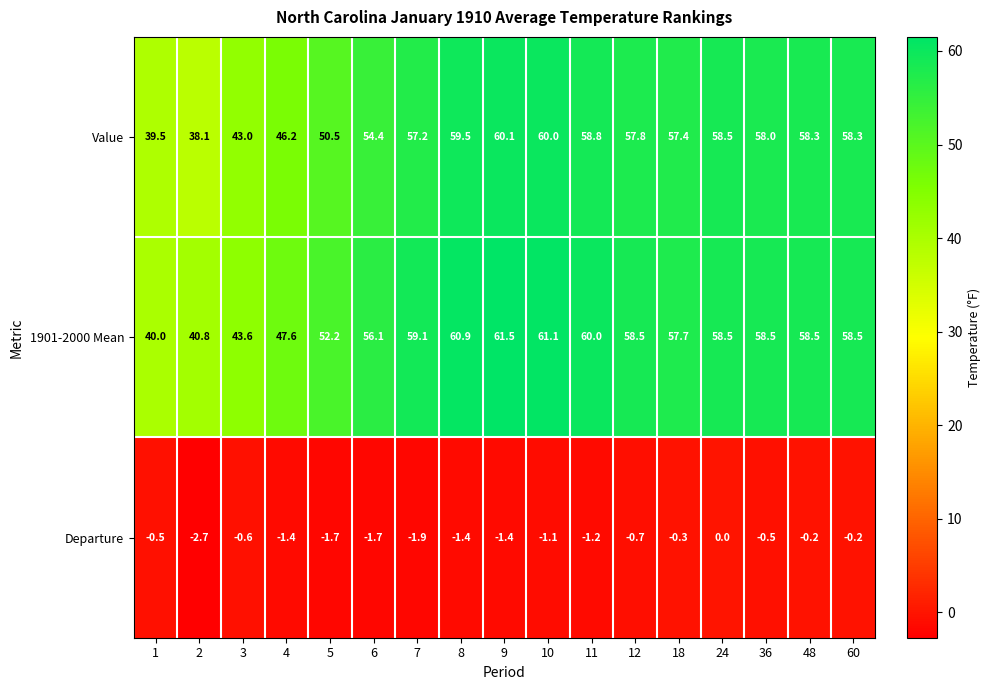

At how many categories does at least one series exceed 39?

17